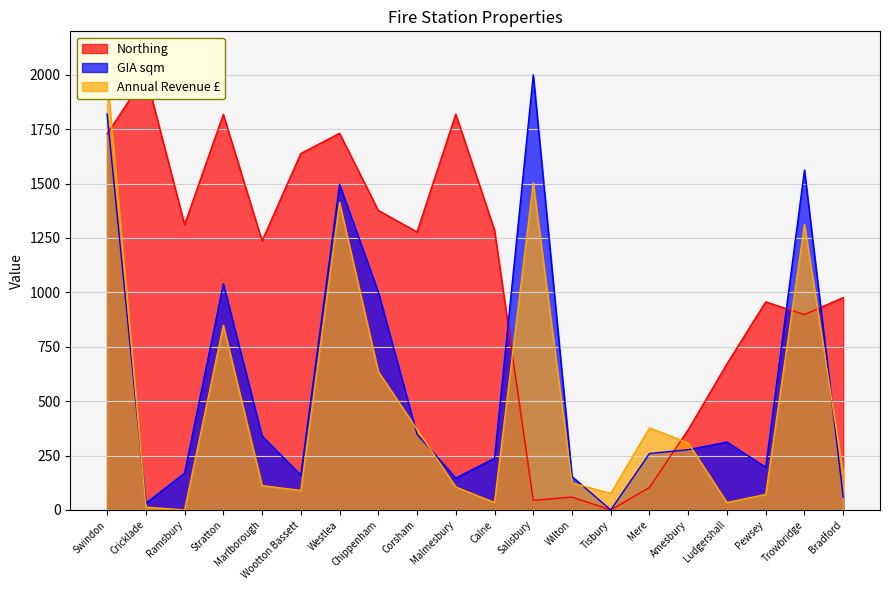

Reading left to right, extract all data points from this chart.

Northing: 1727.6	2000.0	1311.6	1818.3	1236.6	1638.3	1731.1	1376.9	1277.8	1819.4	1286.5	44.0	59.1	0.0	103.2	368.7	671.4	956.3	897.7	976.1
GIA sqm: 1820.2	31.0	168.8	1039.6	339.8	160.6	1497.0	1001.9	347.9	146.3	237.4	2000.0	153.3	0.0	259.2	276.8	311.9	196.1	1562.8	58.9
Annual Revenue: 2000.0	12.7	0.0	848.8	112.0	89.5	1413.6	636.0	370.2	105.4	34.1	1503.4	124.2	76.1	377.1	307.9	33.8	71.4	1312.2	166.2